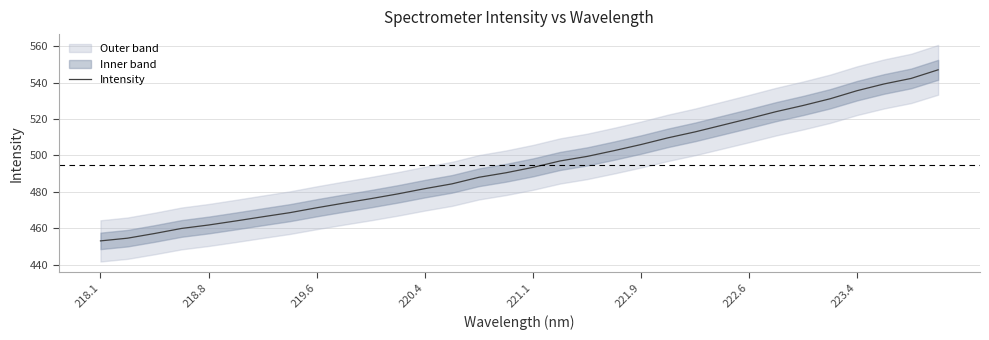

What is the value of the 10th point from the left?

473.8